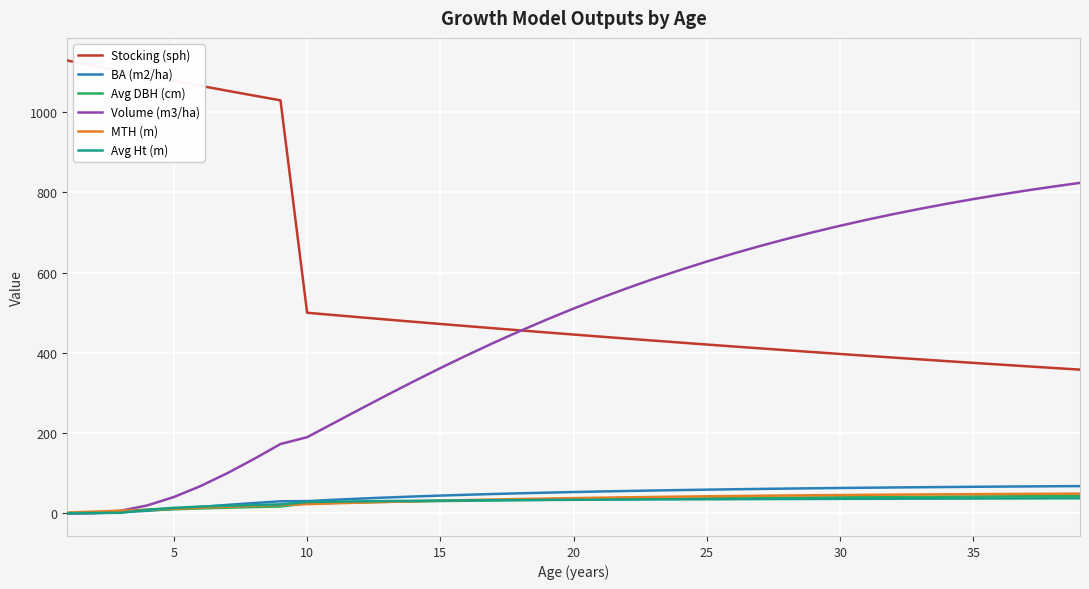

What is the greatest value displayed?

1128.8